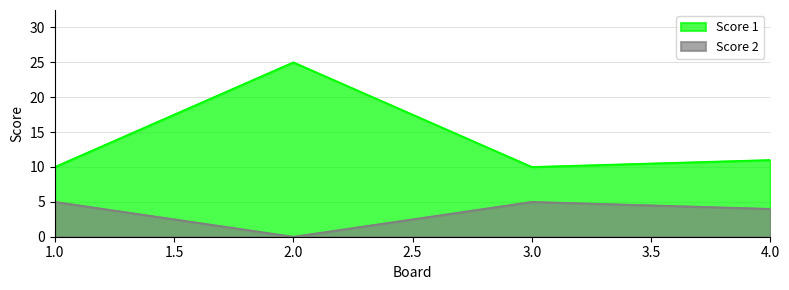

Does the chart display data point markers on the line(s)?

No